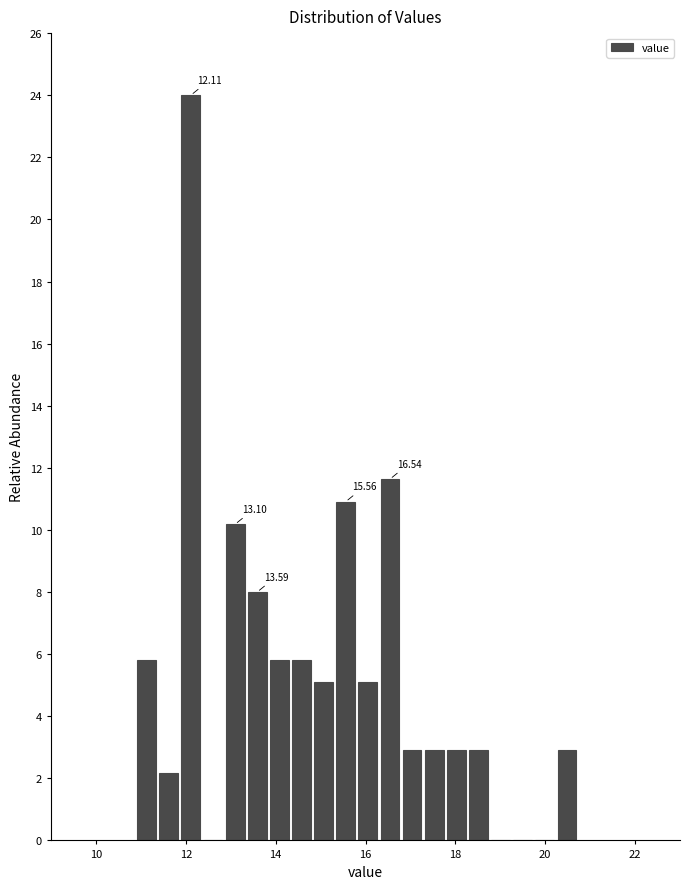

Around what value on the x-axis is the tallest bar? Give the approximate position of its centre, as read against the axis.

12.2